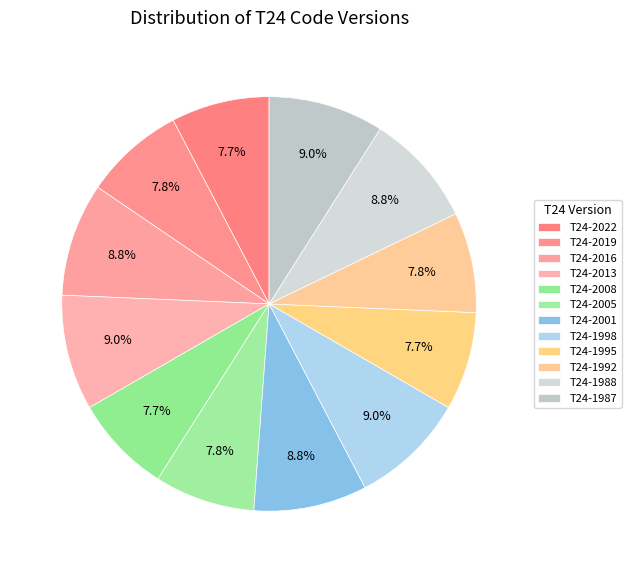

What is the ratio of the value at T24-1992 to the value at T24-2005?

1.0